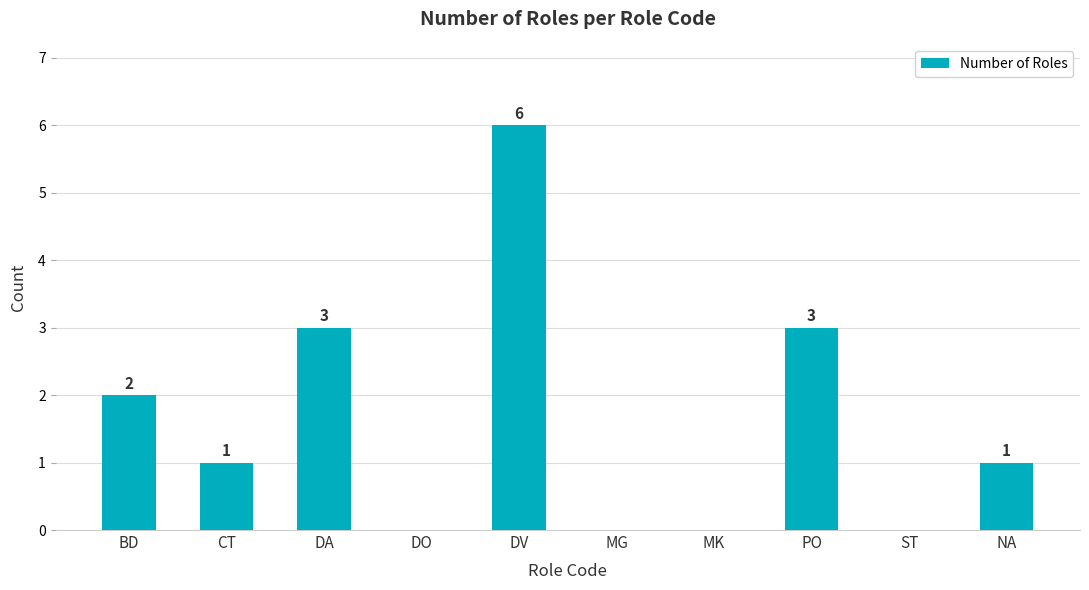

How many values are above zero?

6